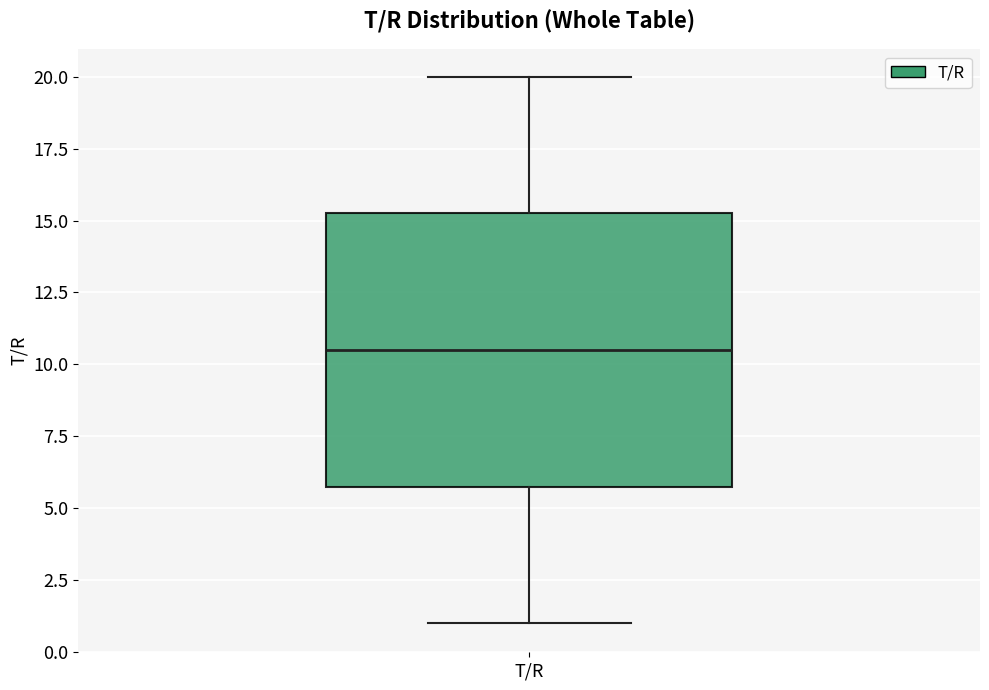

Transcribe this box plot: give where the median line is, the range the box spans, and where the two whiskers end, as read against the y-axis. The values are not printed on the chart, so give them approximately, as read against the axis.

median 10.5, box 6.0 to 15.5, whiskers 1.0 to 20.0